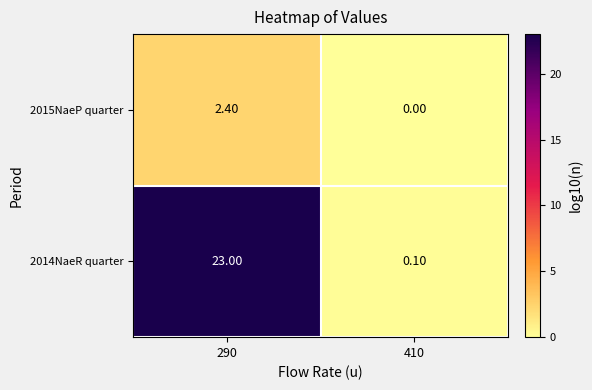

How many categories are shown in the chart?

2